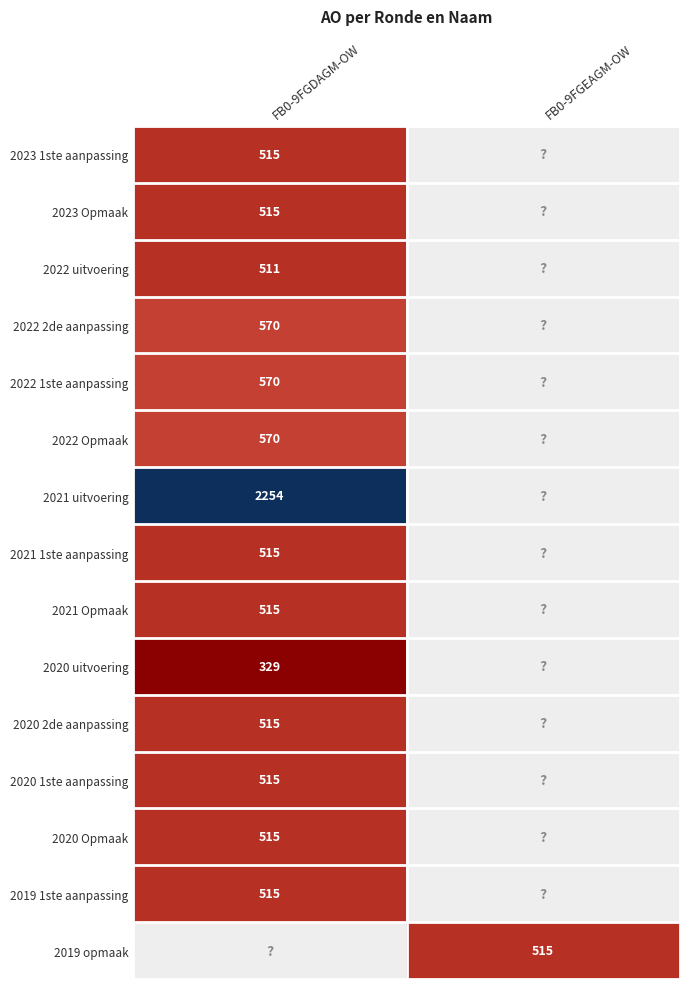

The value of 2020 2de aanpassing at FB0-9FGDAGM-OW is 770. True or false?

False